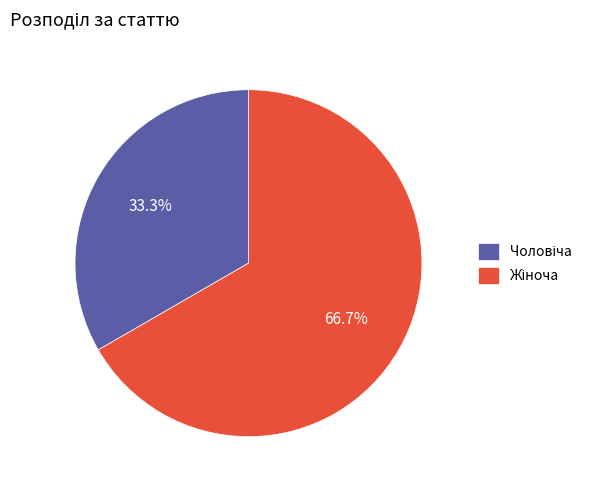

Does any single category account for the majority?

Yes